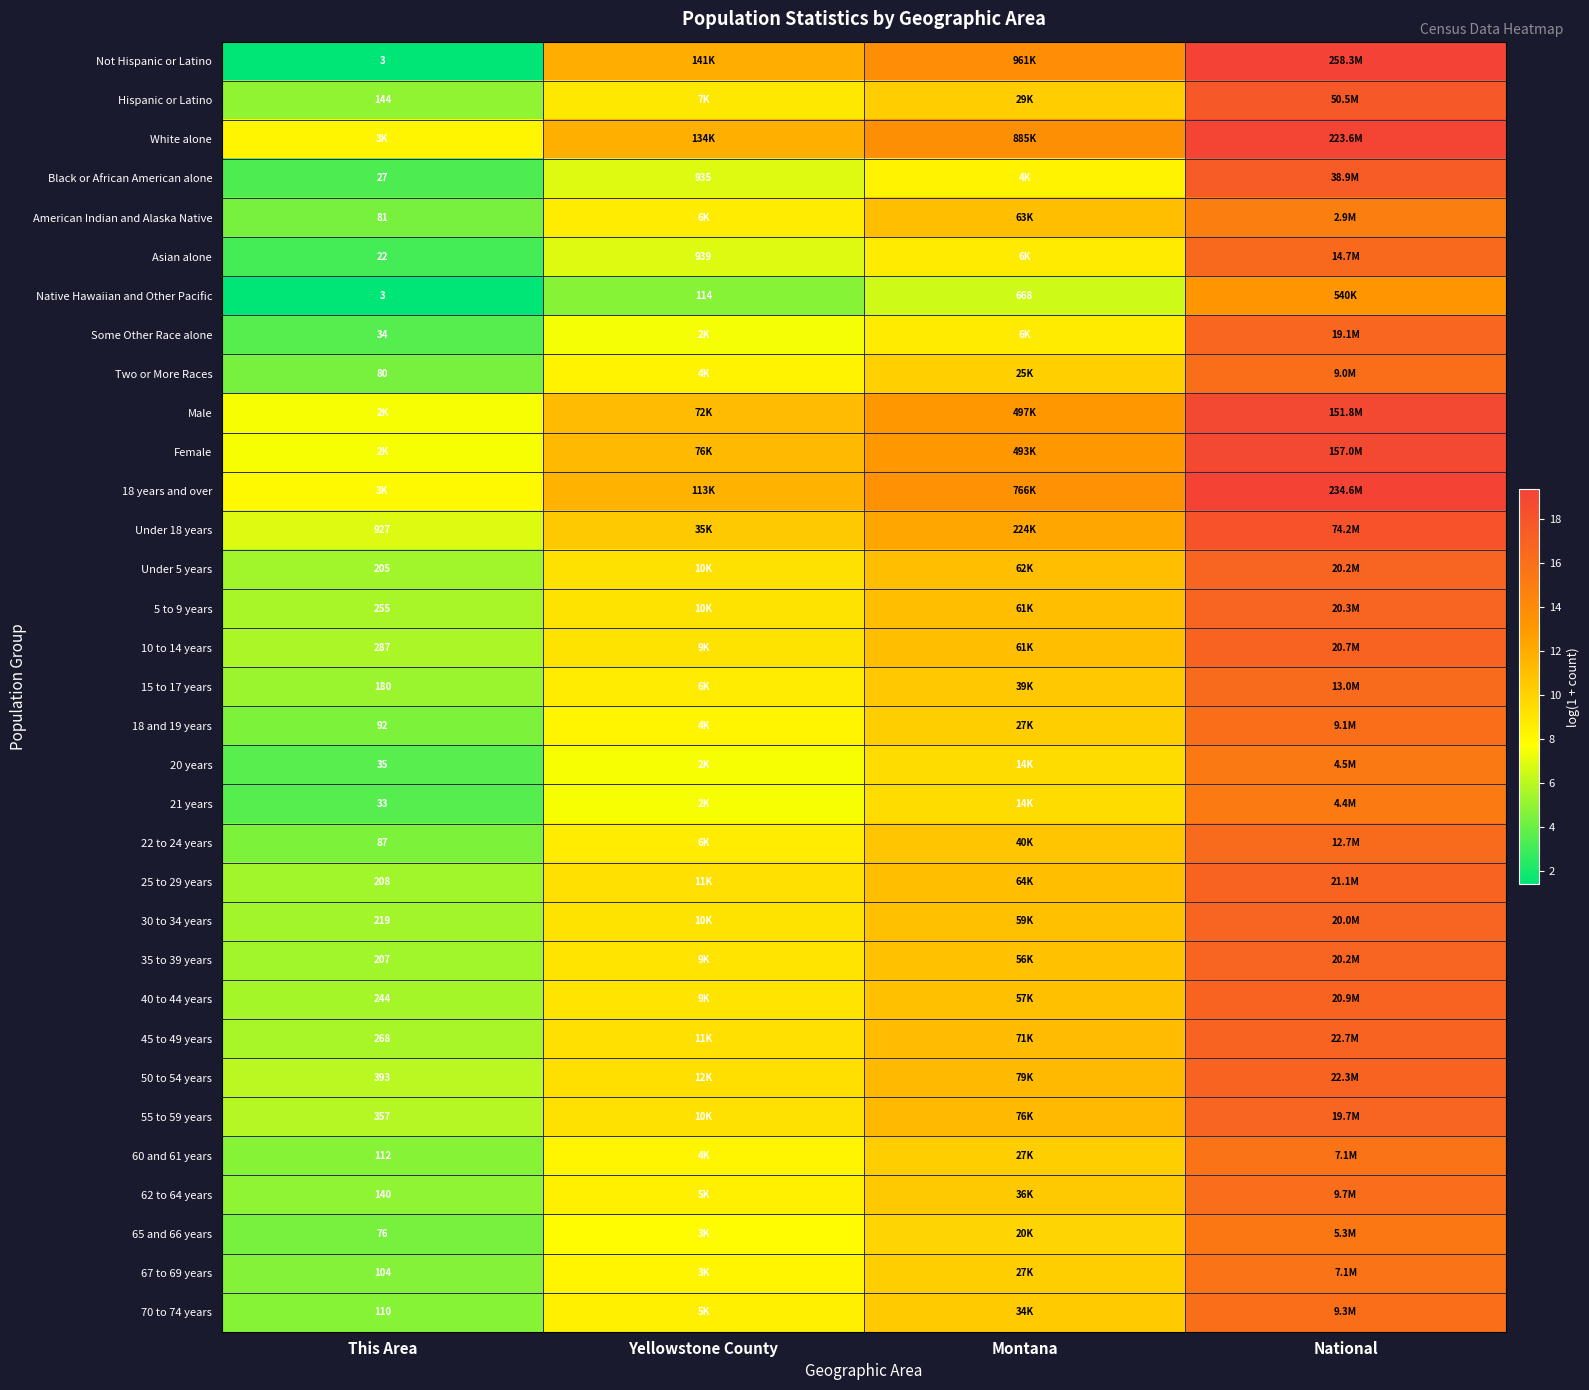

Read the Female value at This Area.

7.5